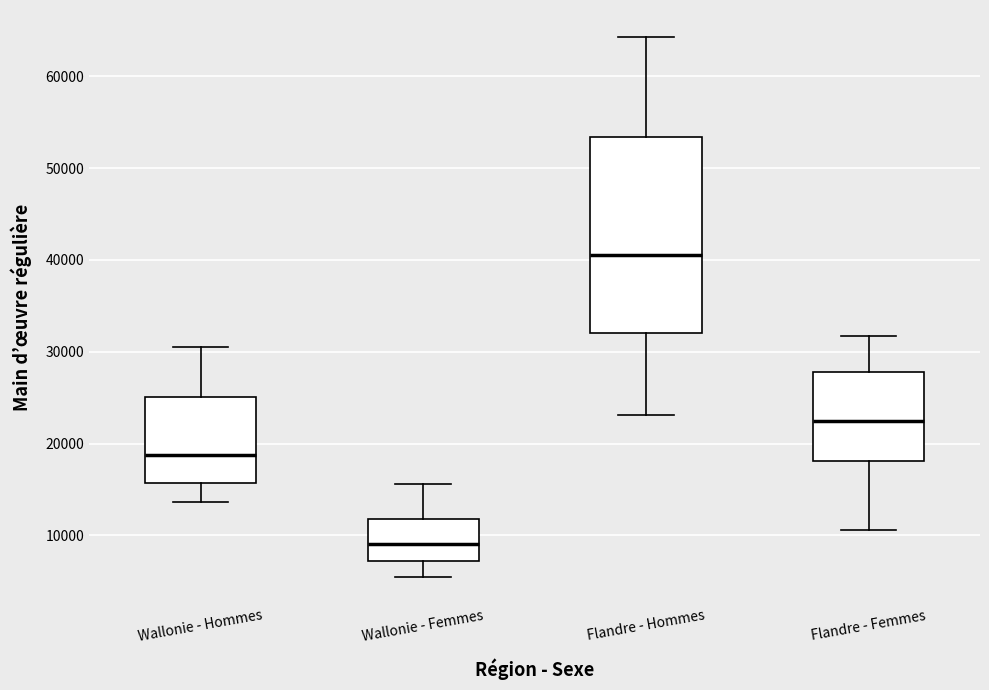

Comparing the boxes themselves (not the whiskers), which one is the tallest?

Flandre - Hommes